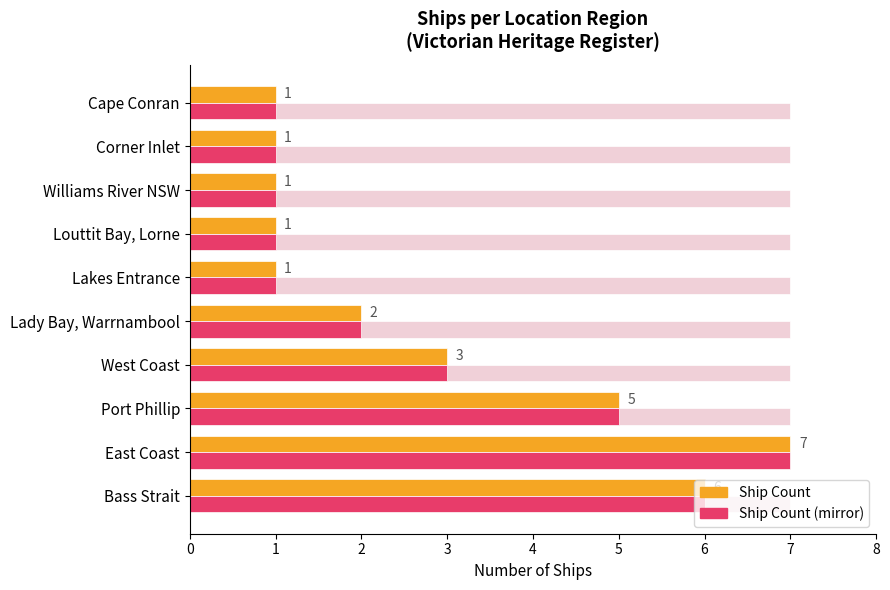

At which category is the sum across all series the highest?

East Coast